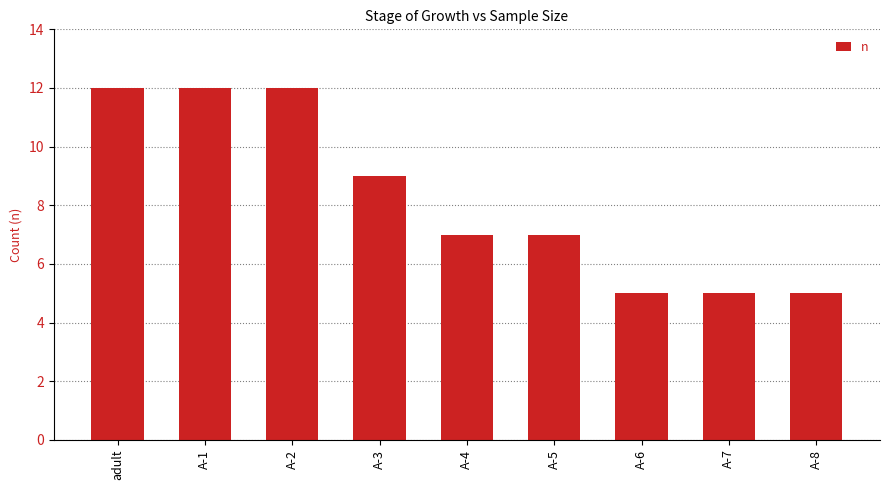

What is the value of the 1st bar from the left?

12